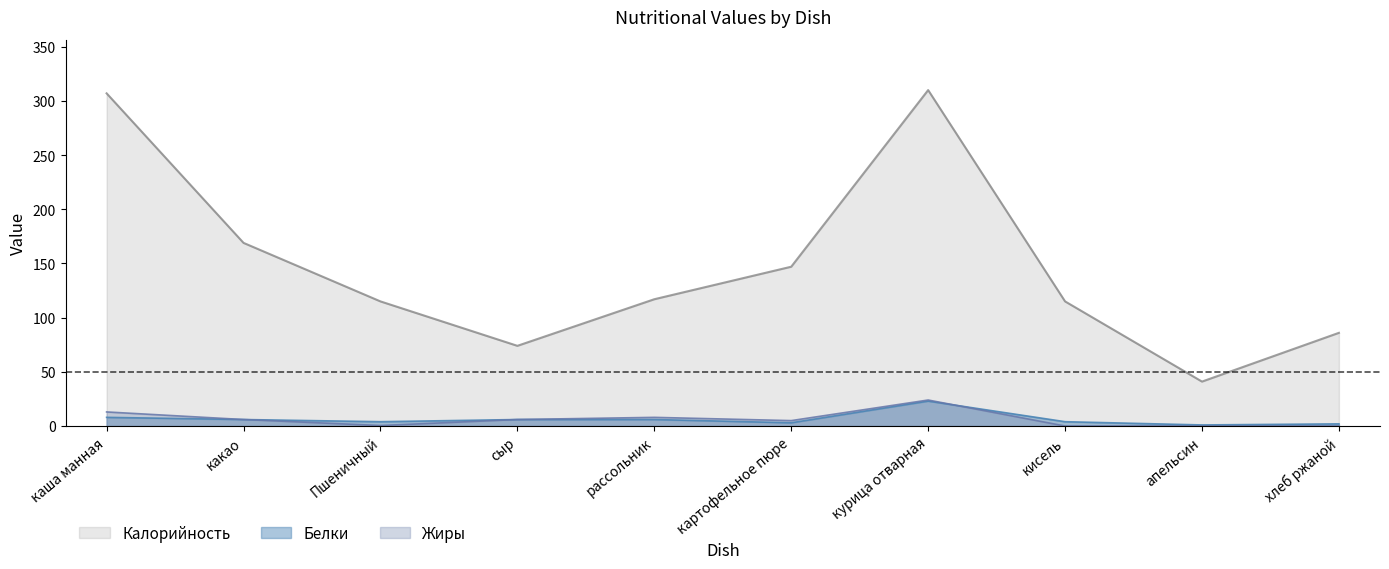

Reading left to right, extract all data points from this chart.

Калорийность: каша манная=307.0	какао=169.0	Пшеничный=115.0	сыр=74.0	рассольник=117.0	картофельное пюре=147.0	курица отварная=310.0	кисель=115.0	апельсин=41.0	хлеб ржаной=86.0
Белки: каша манная=8.0	какао=6.0	Пшеничный=4.0	сыр=6.0	рассольник=6.0	картофельное пюре=3.0	курица отварная=23.0	кисель=4.0	апельсин=1.0	хлеб ржаной=2.0
Жиры: каша манная=13.0	какао=6.0	Пшеничный=0.5	сыр=6.0	рассольник=8.0	картофельное пюре=5.0	курица отварная=24.0	кисель=0.0	апельсин=0.0	хлеб ржаной=0.0